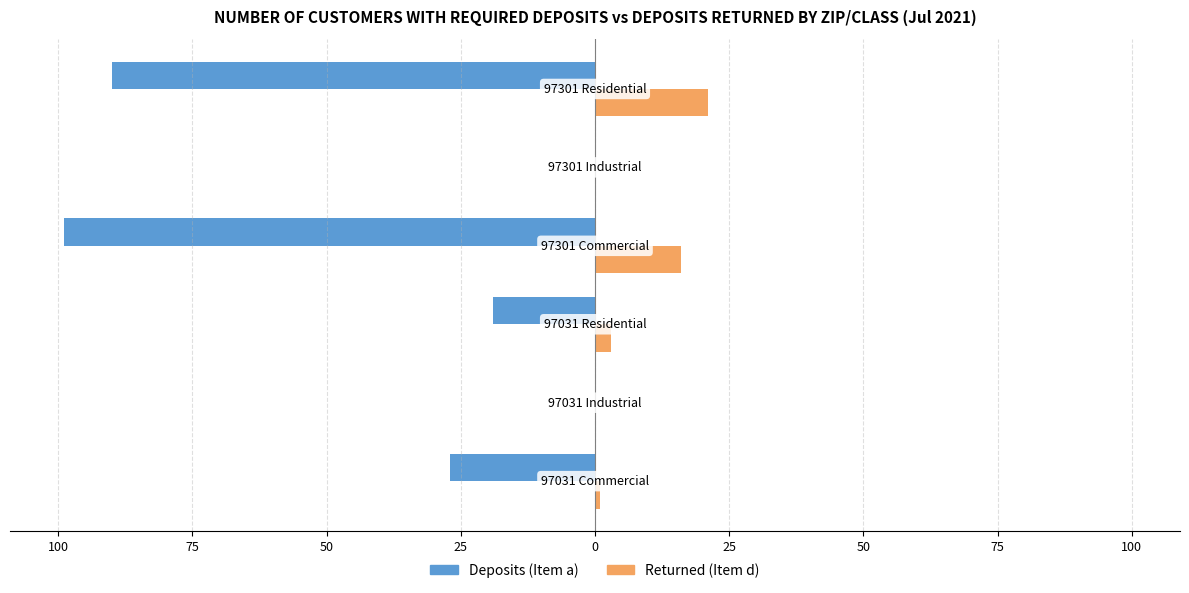

What are all the series names shown in the legend?

Deposits (Item a), Returned (Item d)